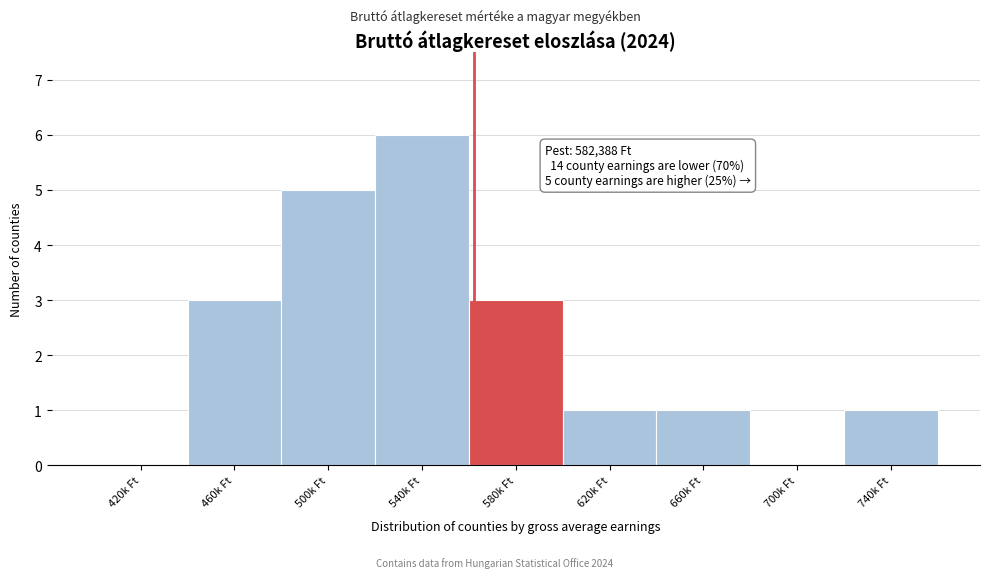

Reading left to right, list all the values displayed in this chart.

420k Ft=0	460k Ft=3	500k Ft=5	540k Ft=6	580k Ft=3	620k Ft=1	660k Ft=1	700k Ft=0	740k Ft=1